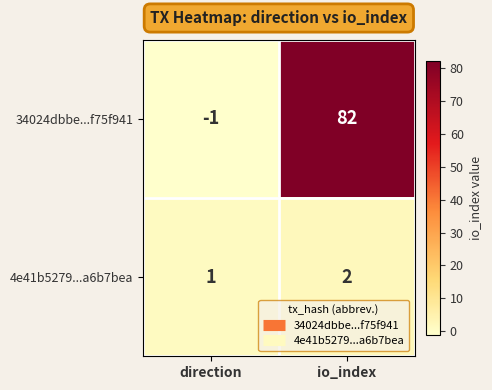

Reading left to right, what are all the values shown in this chart?

34024dbbe...f75f941: direction=-1	io_index=82
4e41b5279...a6b7bea: direction=1	io_index=2